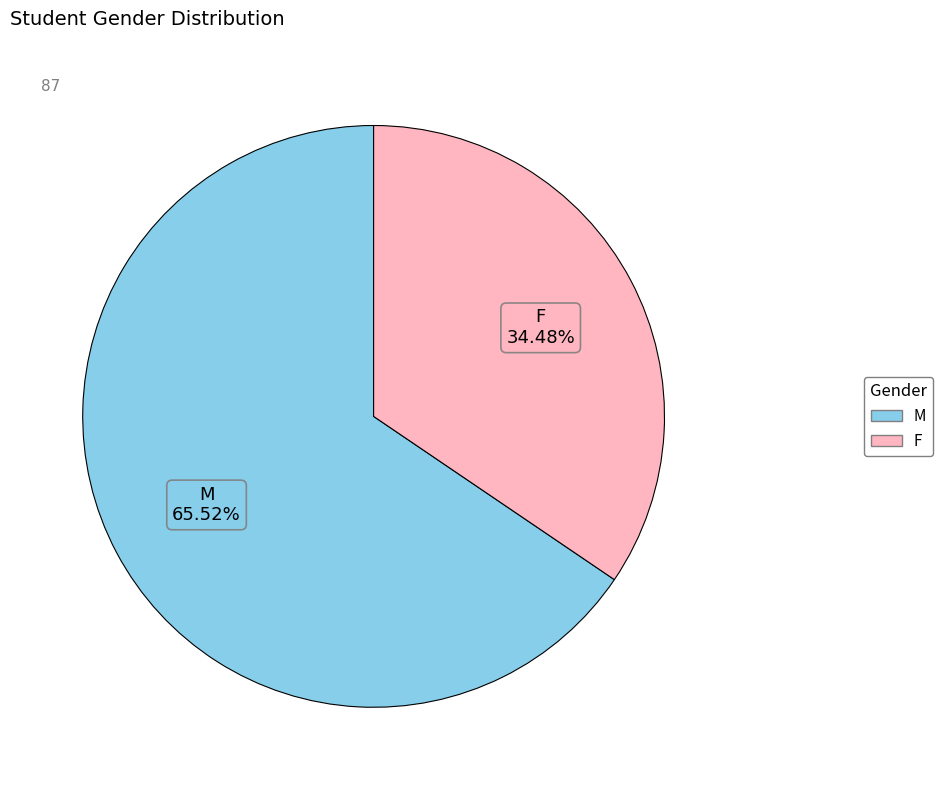

What is the ratio of the value at F to the value at M?

0.5